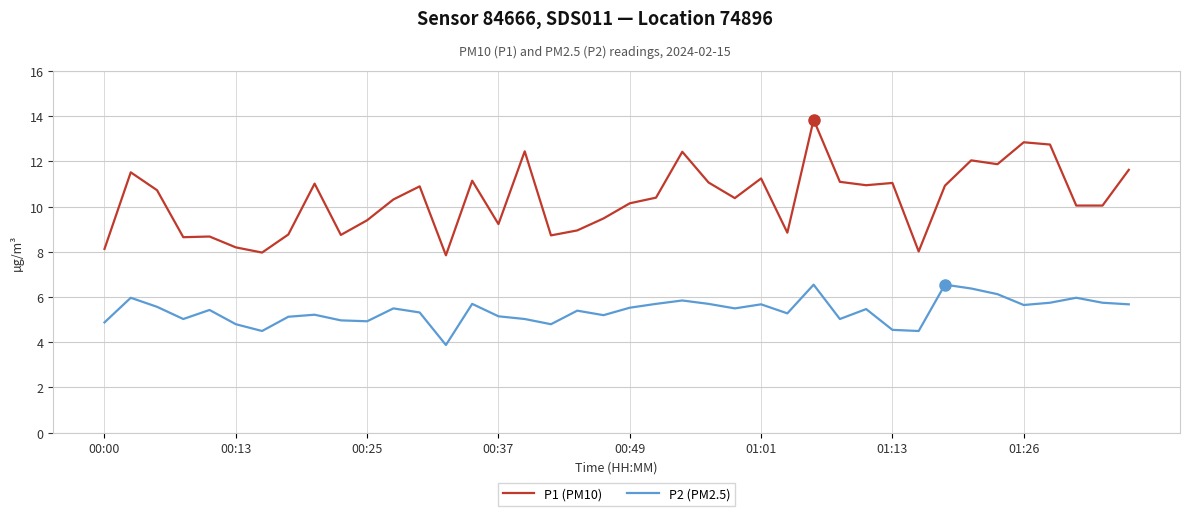

Is this an area chart (filled region under the line)?

No